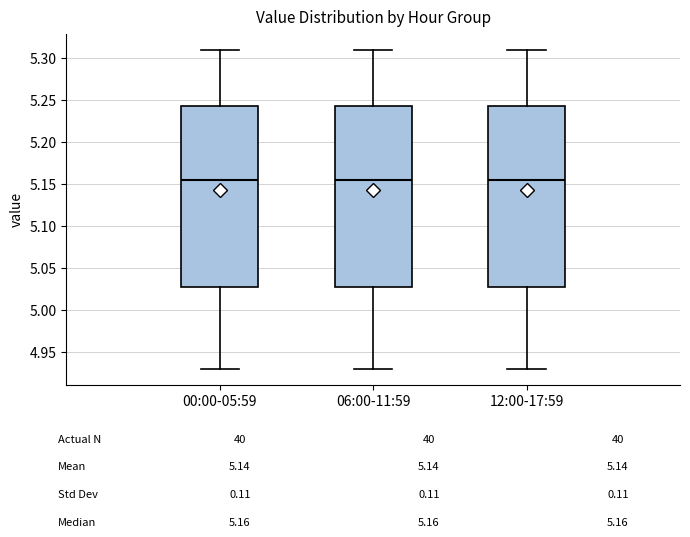

Where does the lower whisker of the box for 12:00-17:59 end on the y-axis? The values are not printed on the chart, so give them approximately, as read against the axis.

4.930